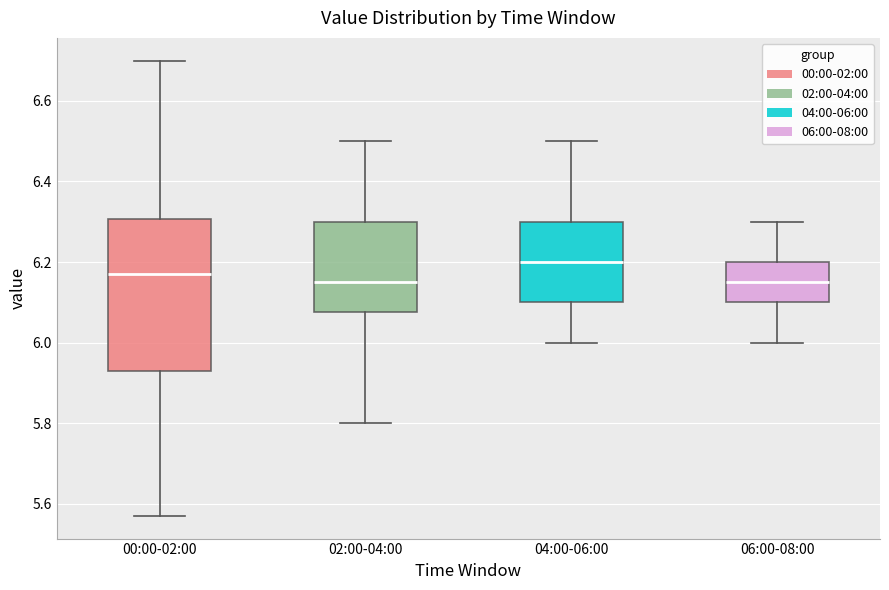

Which box's median line is the highest?

04:00-06:00